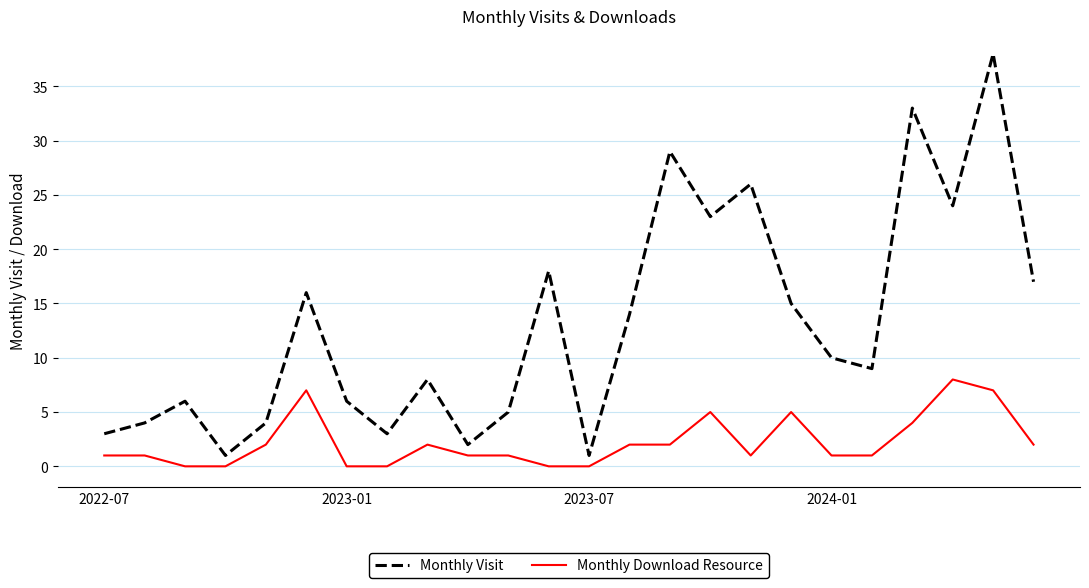

Which series has the largest total across all categories?

Monthly Visit